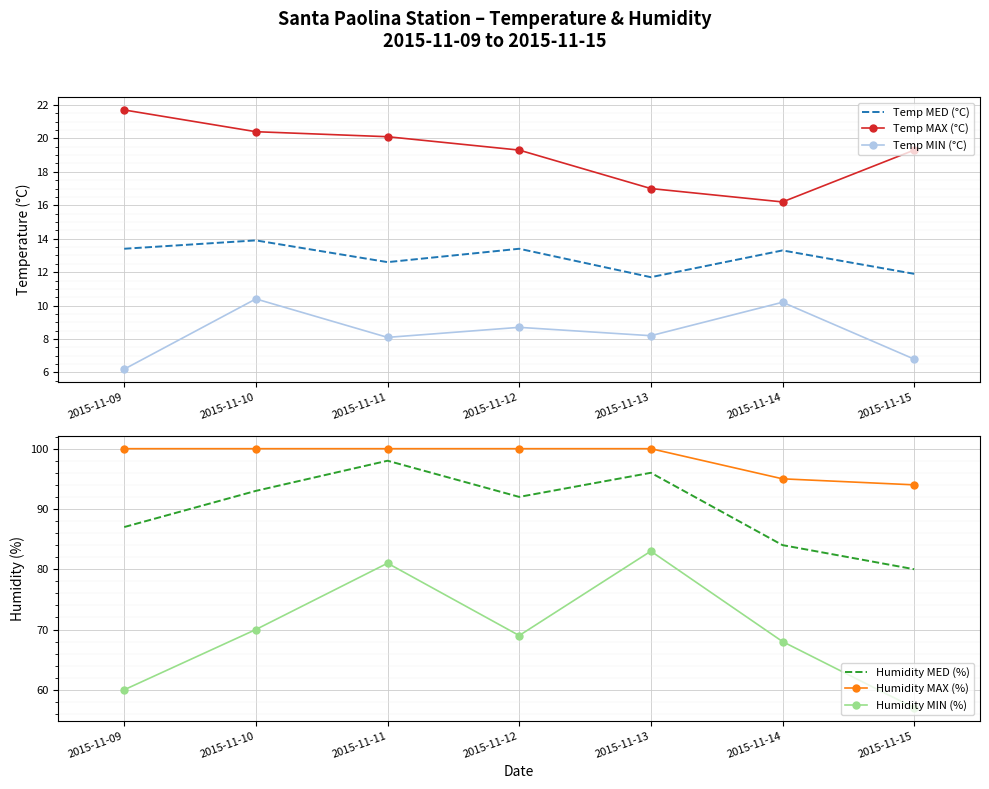

Which has a higher value, 2015-11-15 or 2015-11-12?

2015-11-12